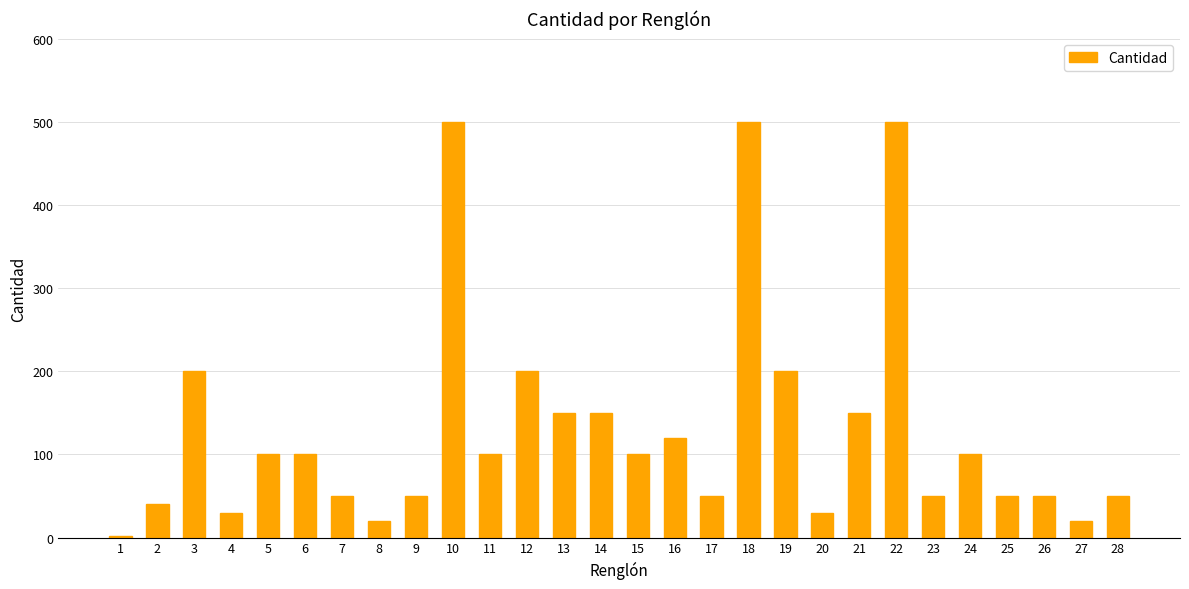

Approximately how many times larger is the value at 9 compared to 21?

0.3